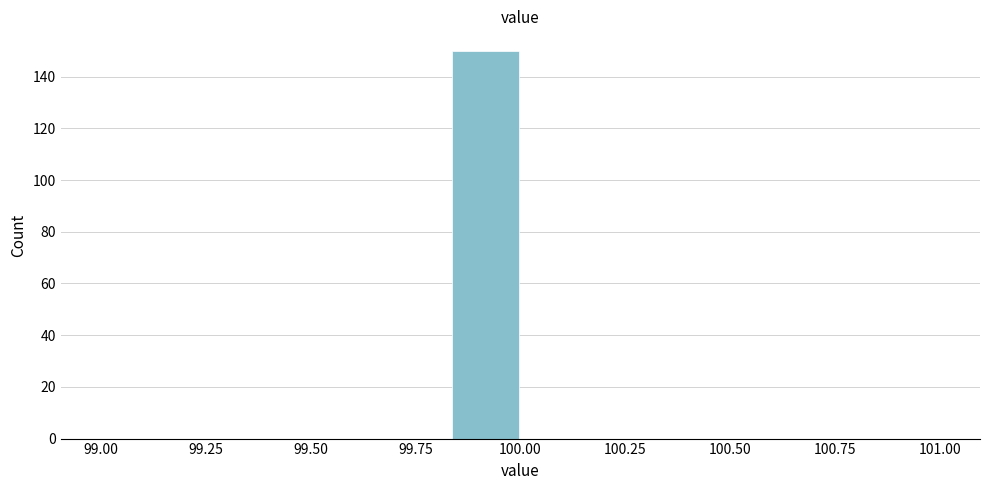

Around what value on the x-axis is the tallest bar? Give the approximate position of its centre, as read against the axis.

99.90